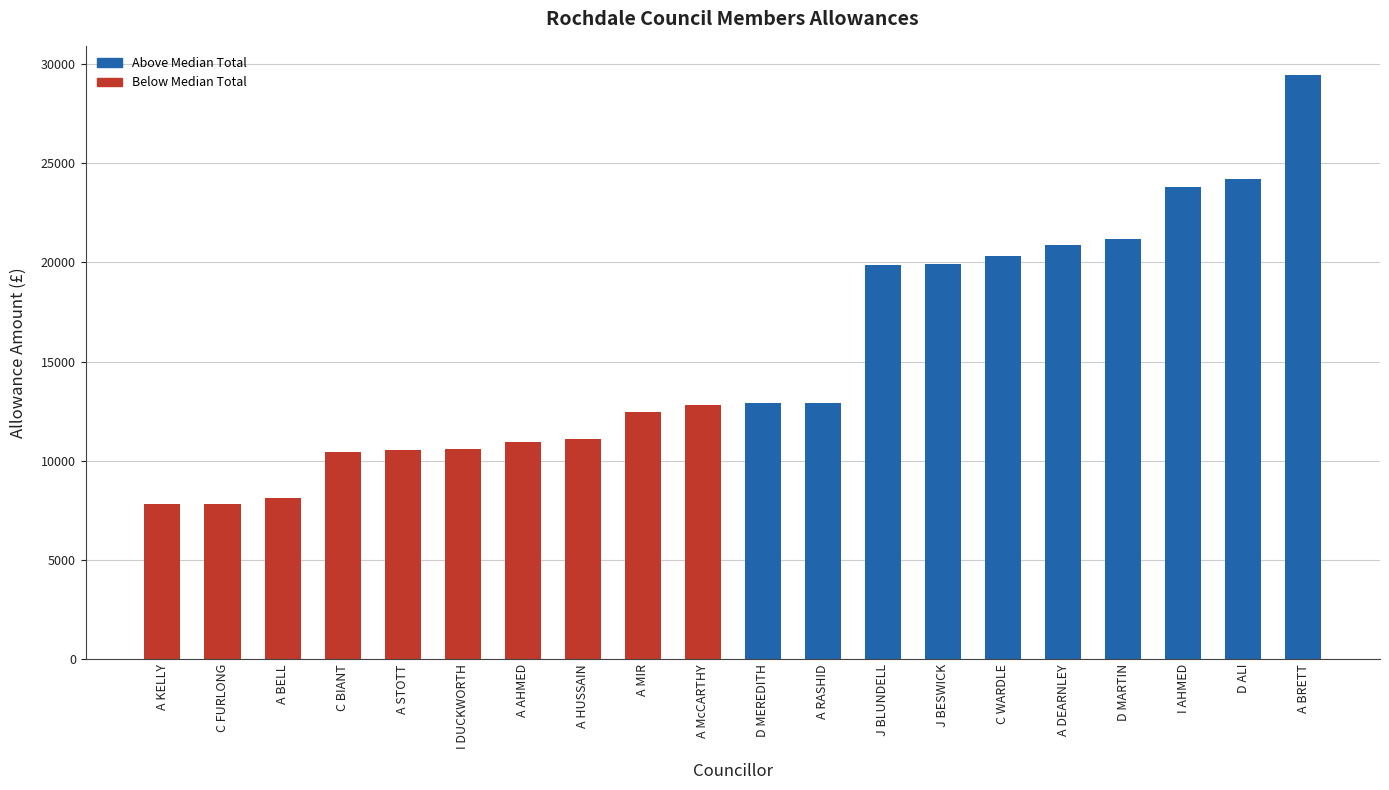

How many distinct data groups are displayed?

1